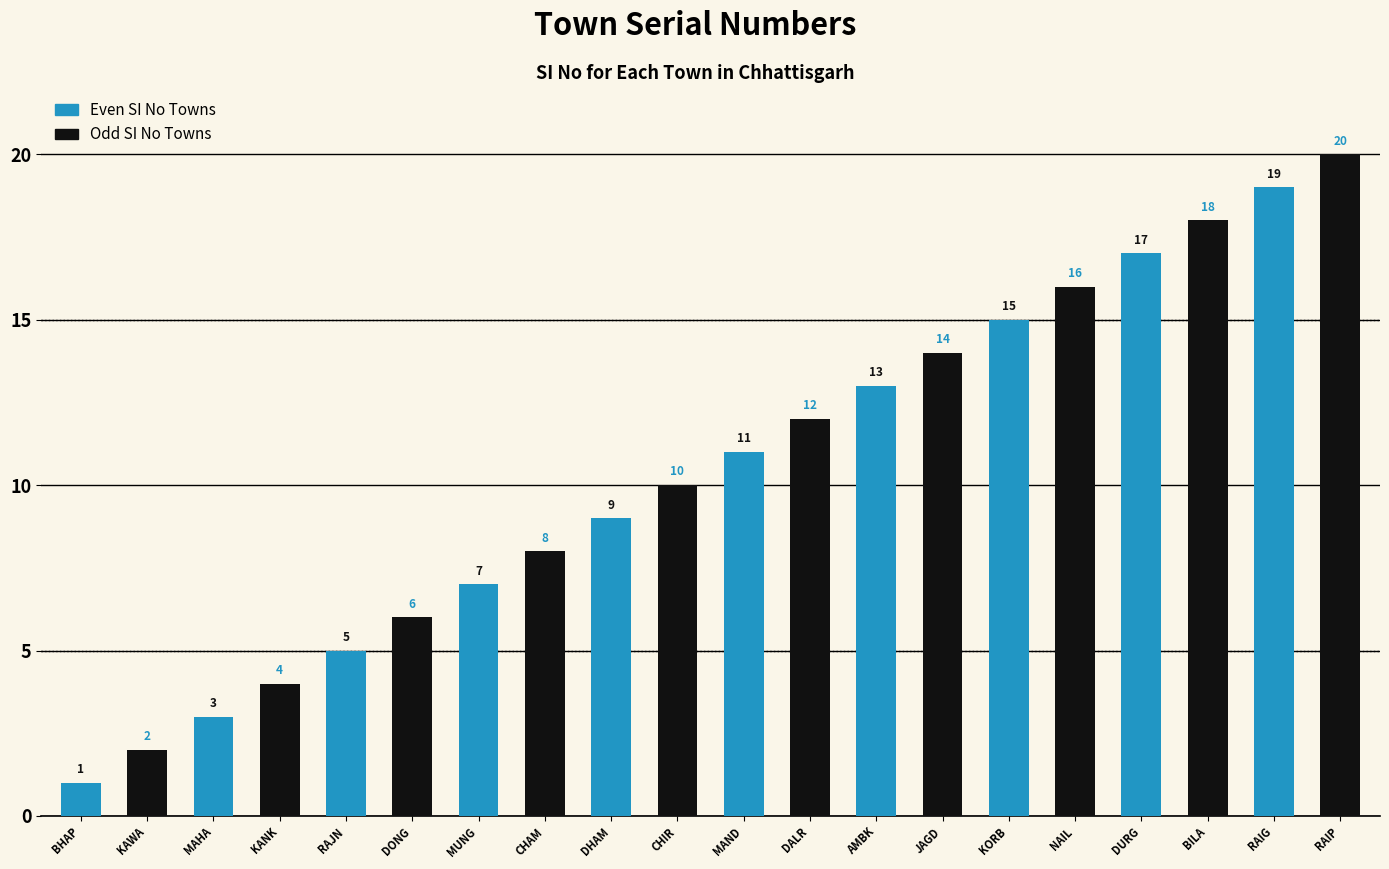

What is the label of the 2nd bar from the left?

MAHA